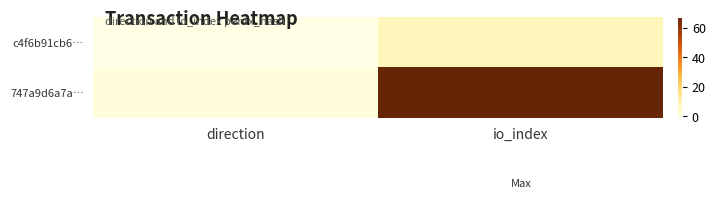

What is the maximum value shown in the chart?

67